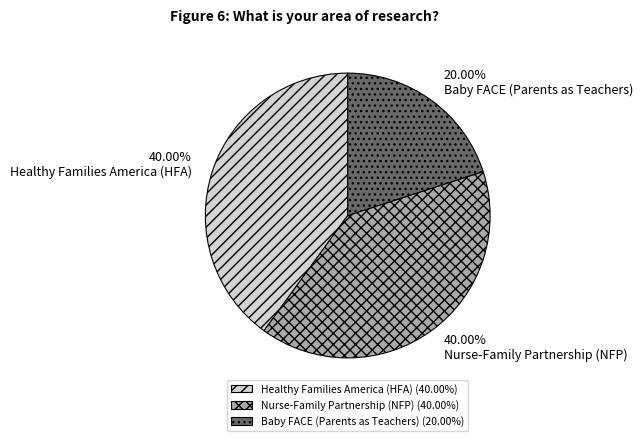

To the nearest percent, what percentage of the pie is Baby FACE (Parents as Teachers)?

20%